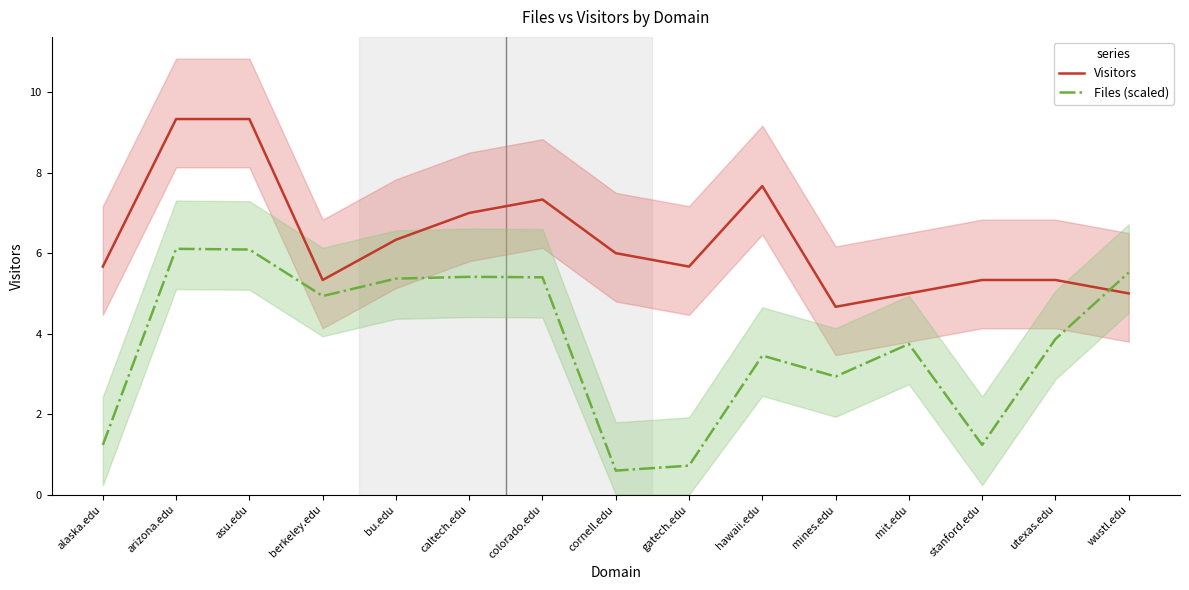

How many times do Files (scaled) and Visitors cross each other?

1